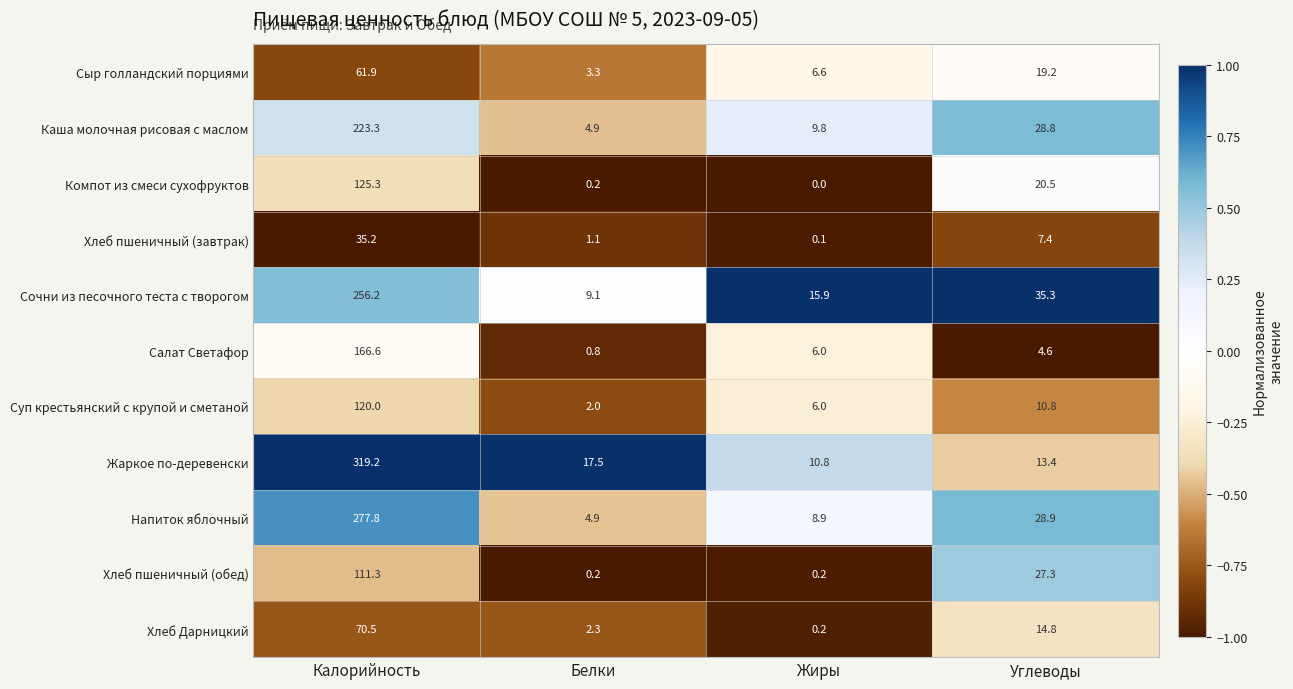

Rank the categories by Напиток яблочный value from lowest to highest.

Белки, Жиры, Углеводы, Калорийность